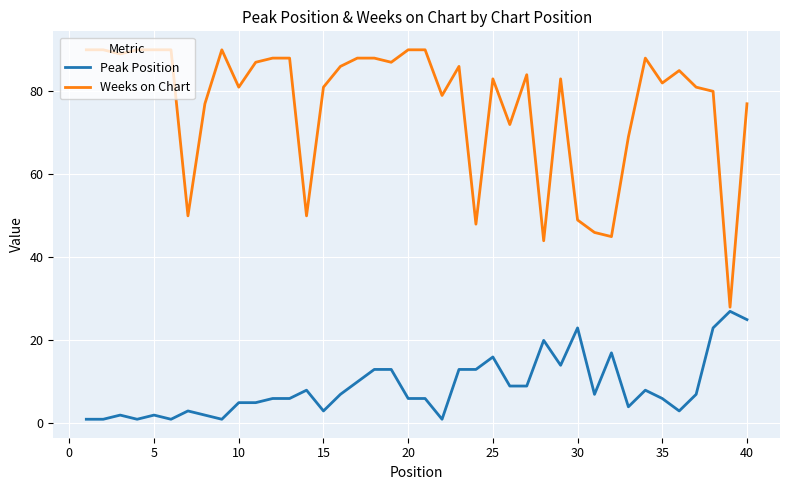

Which series has the widest spread of values?

Weeks on Chart